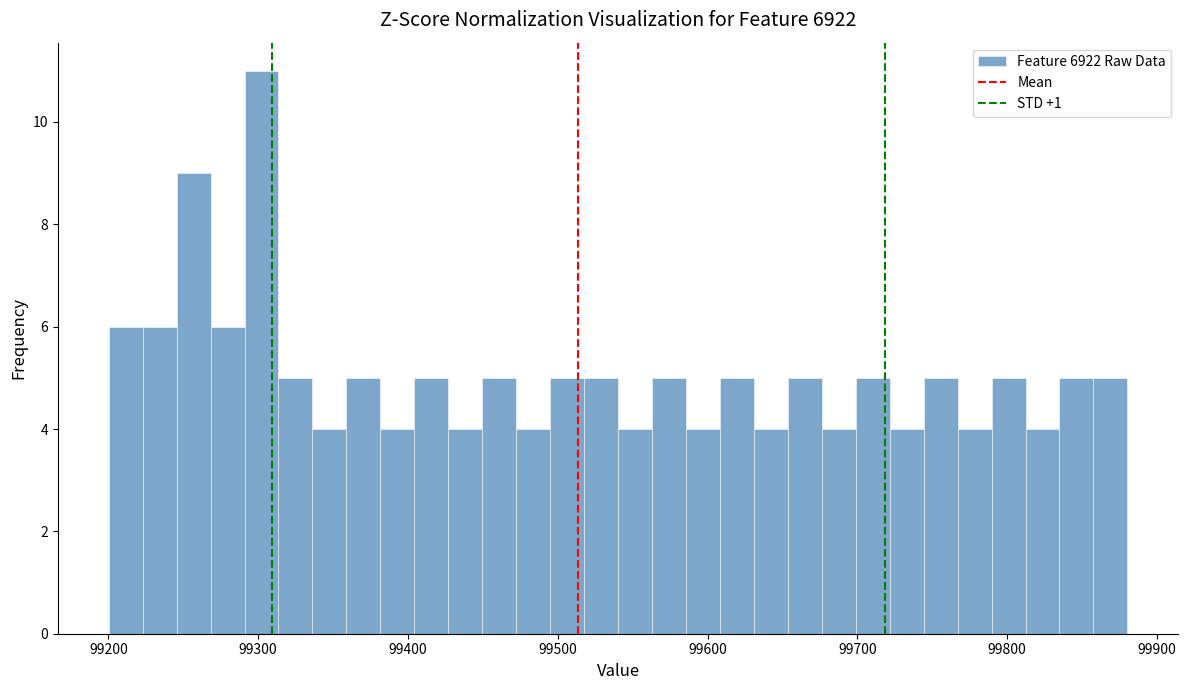

Around what value on the x-axis is the tallest bar? Give the approximate position of its centre, as read against the axis.

99300